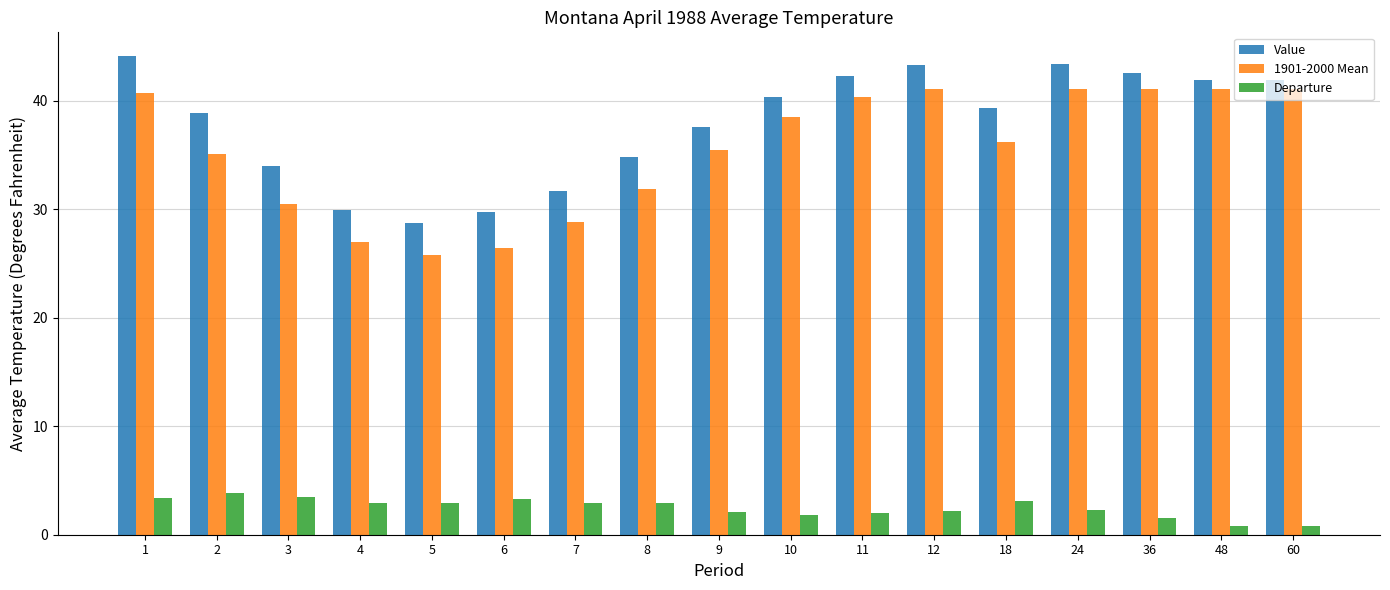

What is the value of the 1901-2000 Mean bar at the 1st from the left?

40.7